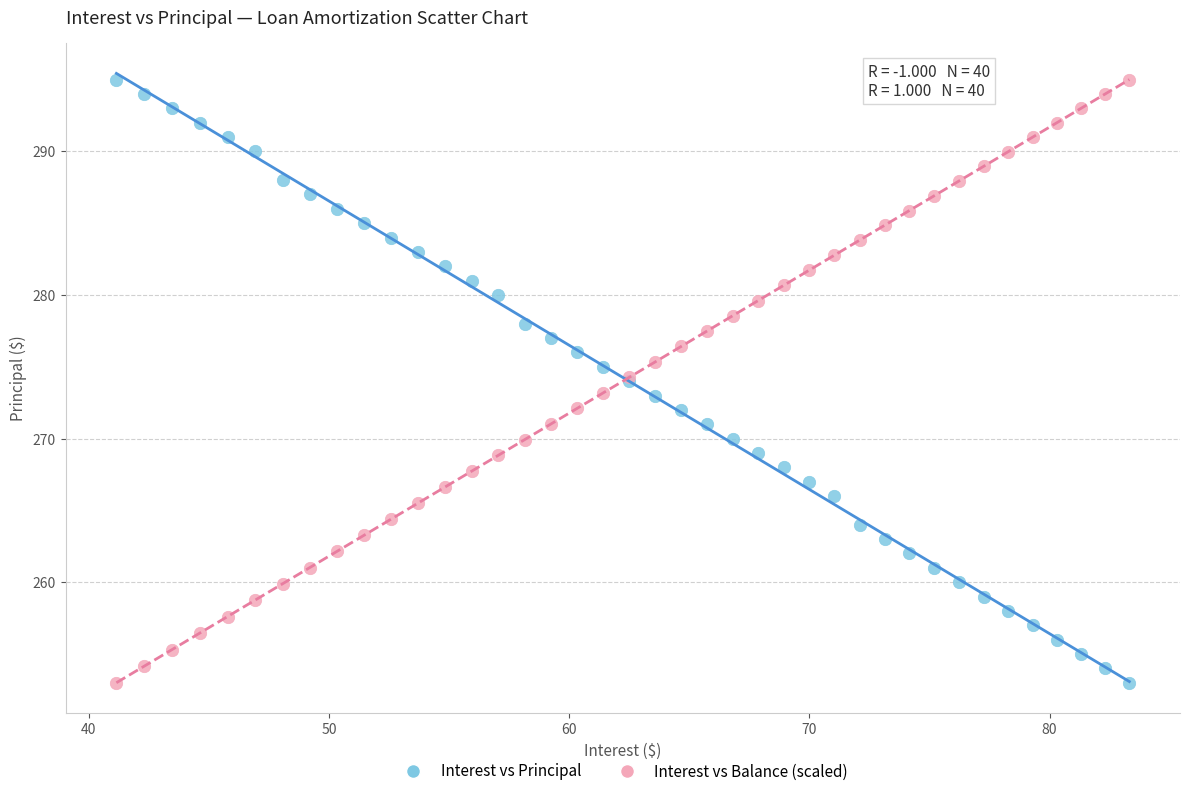

What is the X range (max minus min) for the scatter plot?

42.2